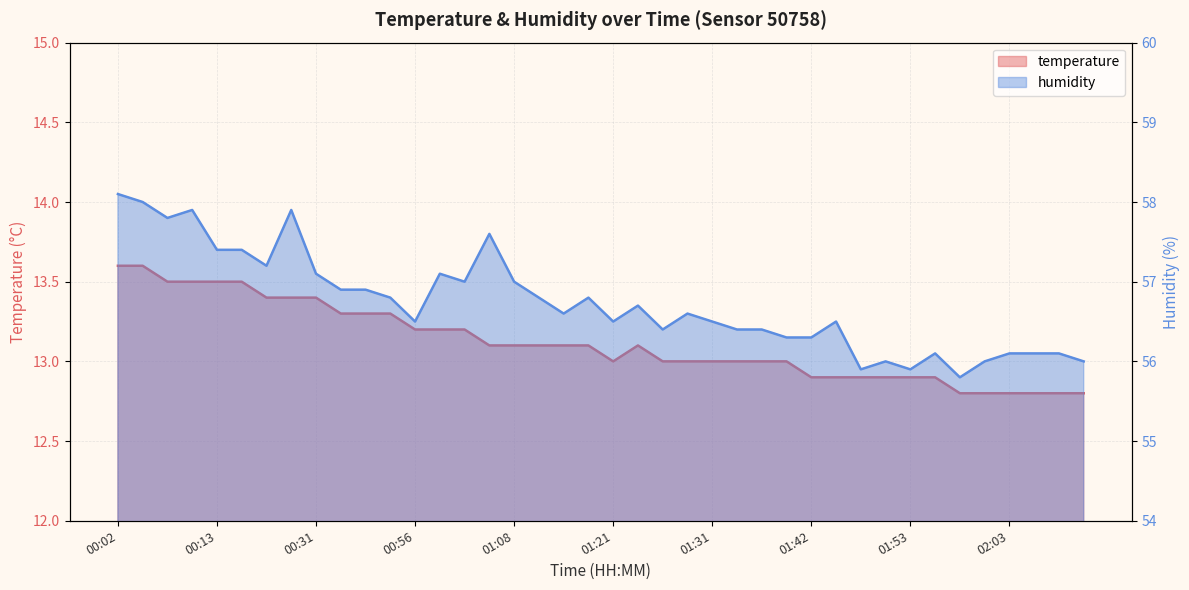

In temperature, how many points are higher than both neighbors (excluding endpoints)?

1